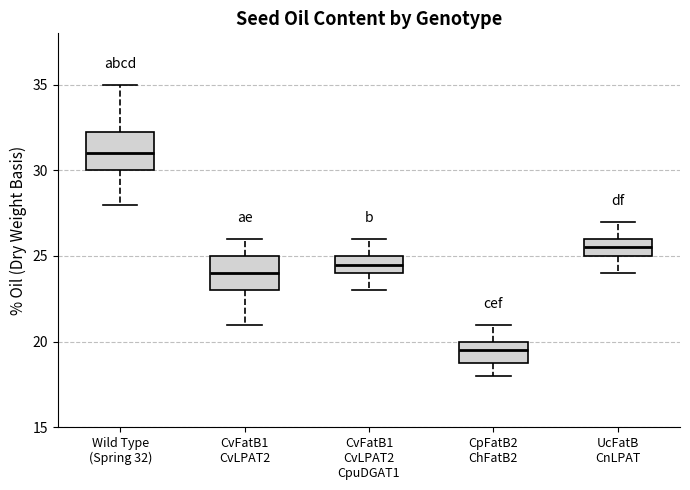

Where does the upper whisker of the box for CvFatB1 CvLPAT2 end on the y-axis? The values are not printed on the chart, so give them approximately, as read against the axis.

26.0